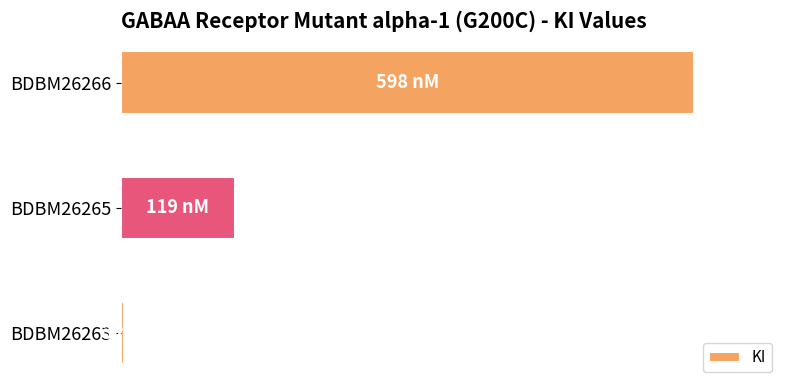

Does the chart contain any negative values?

No